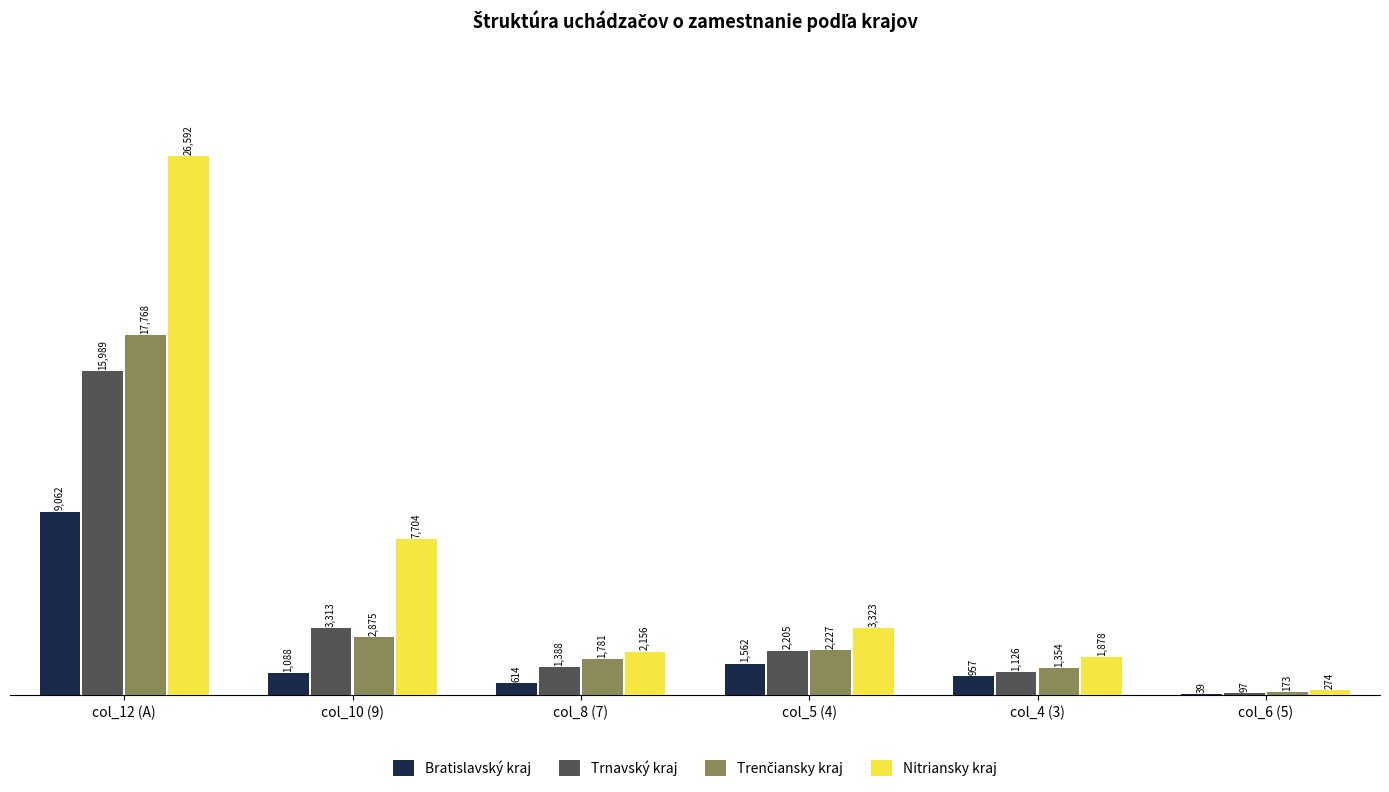

How many data points does each series have?

6